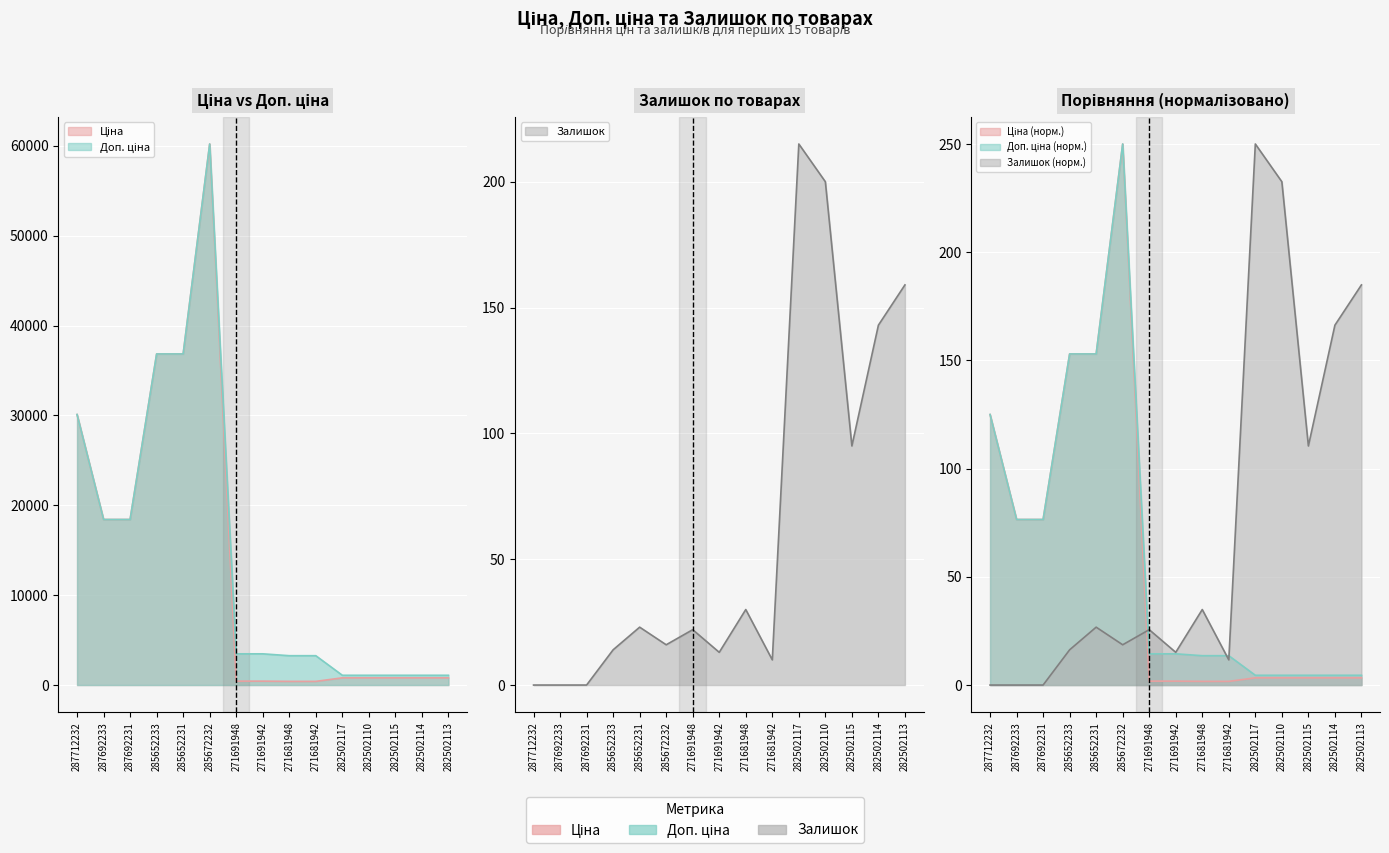

Which label corresponds to the largest value in the chart?

285672232